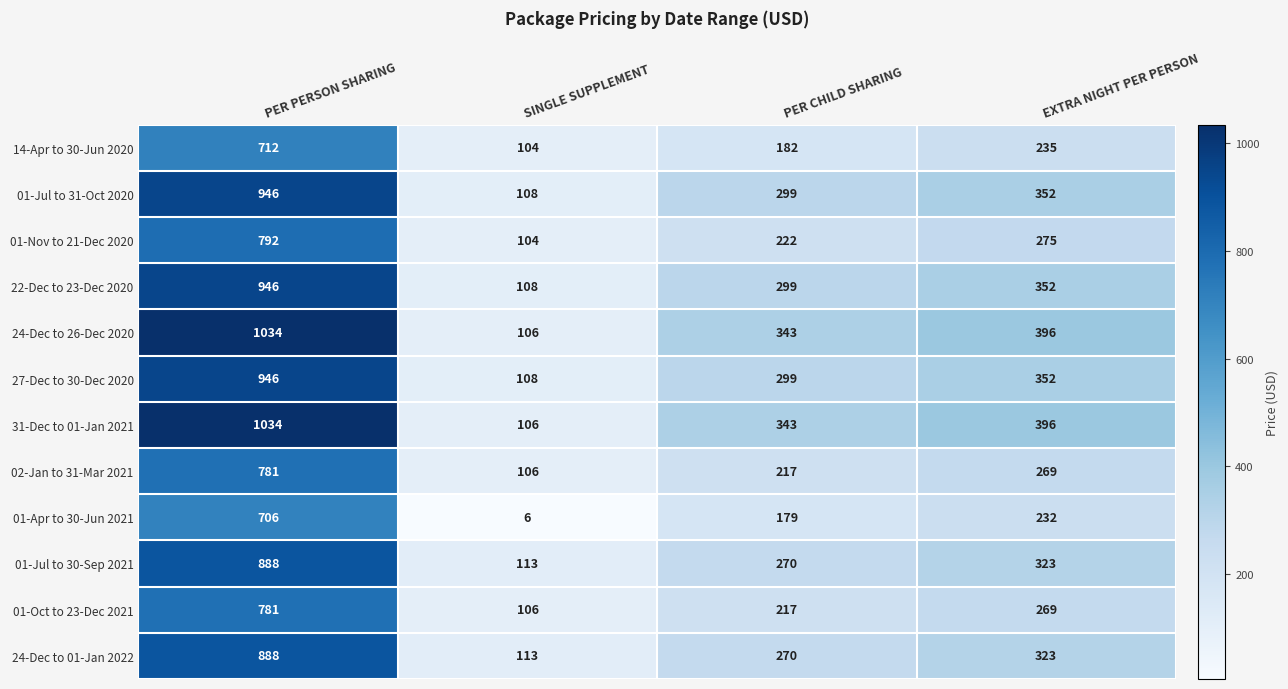

What is the difference between the highest and lowest values at PER CHILD SHARING?

164